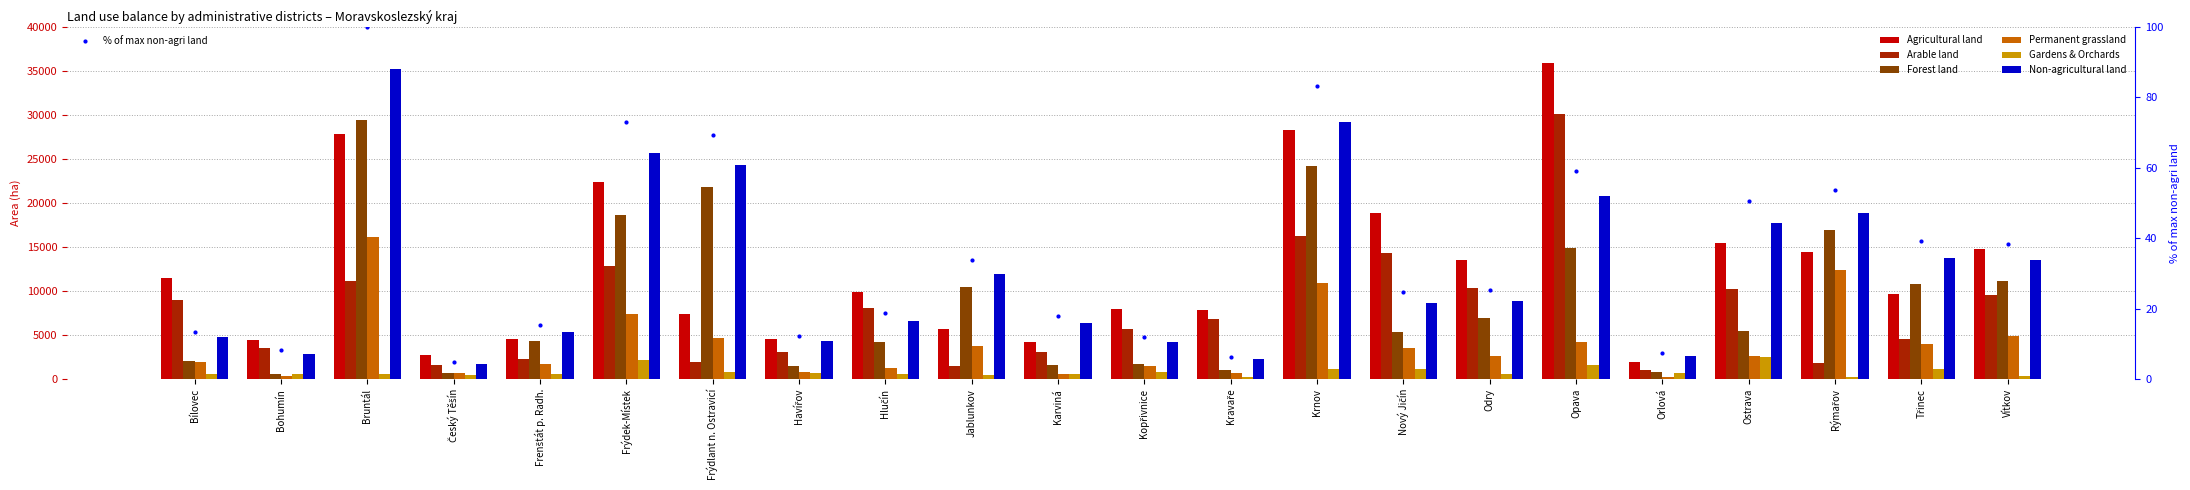

What position from the left is Bohumín?

2